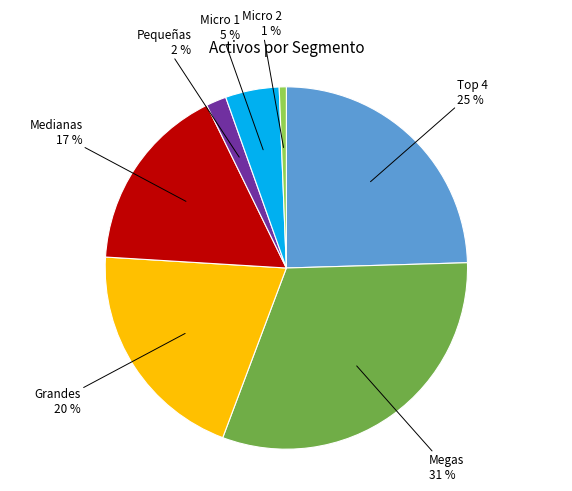

Is the sum of Micro 1 and Micro 2 greater than half?

No